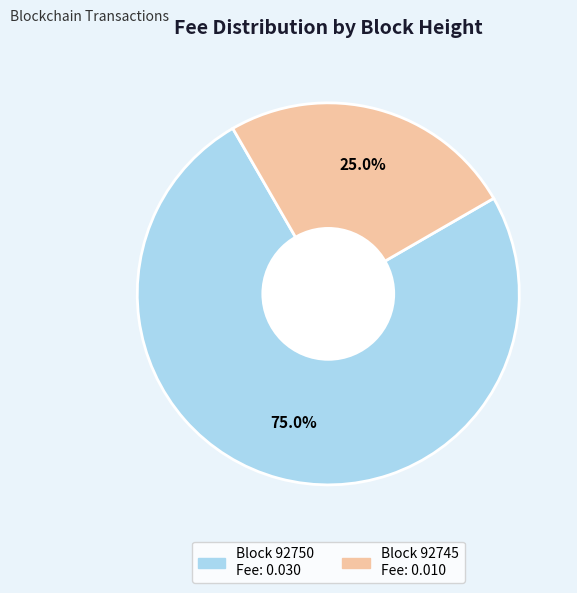

Count the number of slices in the pie.

2